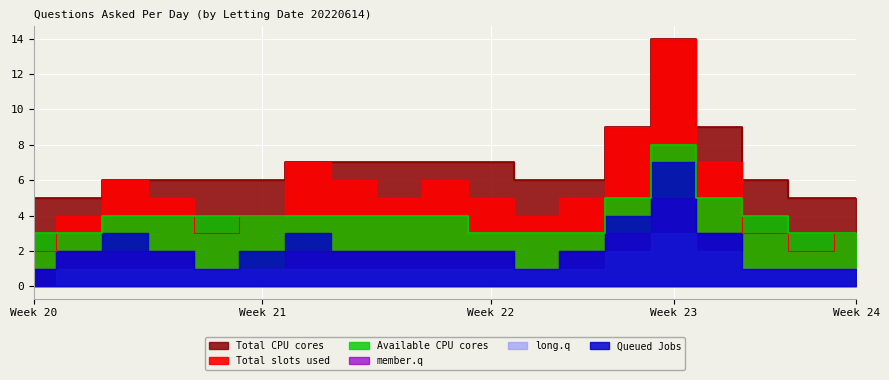

The Total CPU cores series shows 5 at 2022-05-13. True or false?

True